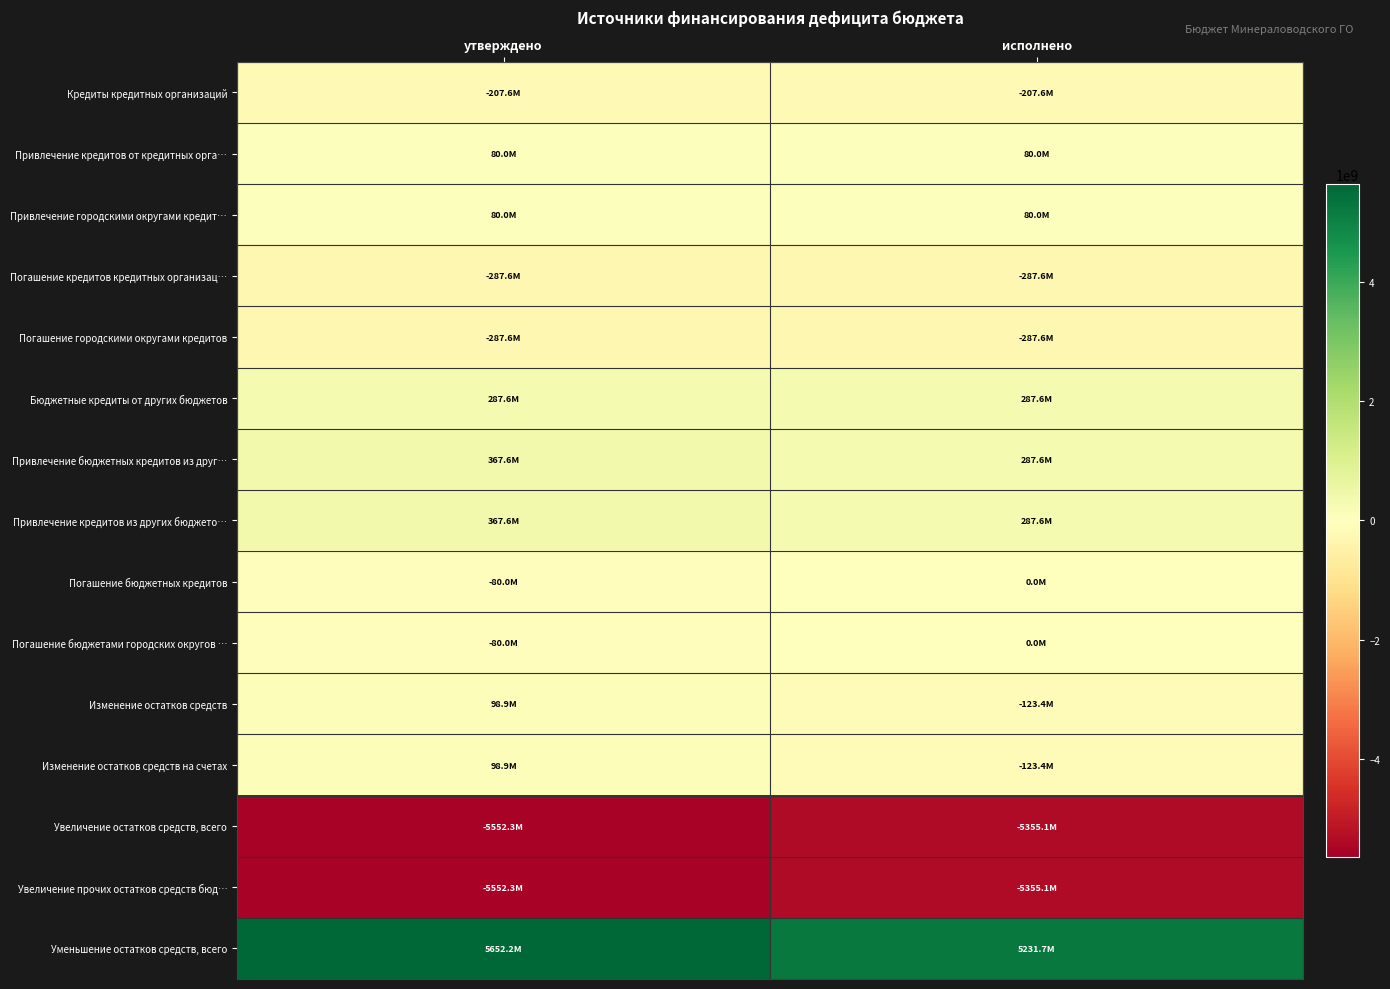

Reading left to right, extract all data points from this chart.

Кредиты кредитных организаций: утверждено=-207616222.5	исполнено=-207616222.5
Привлечение кредитов от кредитных орга…: утверждено=80000000.0	исполнено=80000000.0
Привлечение городскими округами кредит…: утверждено=80000000.0	исполнено=80000000.0
Погашение кредитов кредитных организац…: утверждено=-287616222.5	исполнено=-287616222.5
Погашение городскими округами кредитов: утверждено=-287616222.5	исполнено=-287616222.5
Бюджетные кредиты от других бюджетов: утверждено=287616200.0	исполнено=287616200.0
Привлечение бюджетных кредитов из друг…: утверждено=367616200.0	исполнено=287616200.0
Привлечение кредитов из других бюджето…: утверждено=367616200.0	исполнено=287616200.0
Погашение бюджетных кредитов: утверждено=-80000000.0	исполнено=0.0
Погашение бюджетами городских округов …: утверждено=-80000000.0	исполнено=0.0
Изменение остатков средств: утверждено=98876248.0	исполнено=-123377487.7
Изменение остатков средств на счетах: утверждено=98876248.0	исполнено=-123377487.7
Увеличение остатков средств, всего: утверждено=-5552301175.7	исполнено=-5355067979.9
Увеличение прочих остатков средств бюд…: утверждено=-5552301175.7	исполнено=-5355067979.9
Уменьшение остатков средств, всего: утверждено=5652174457.5	исполнено=5231690492.2